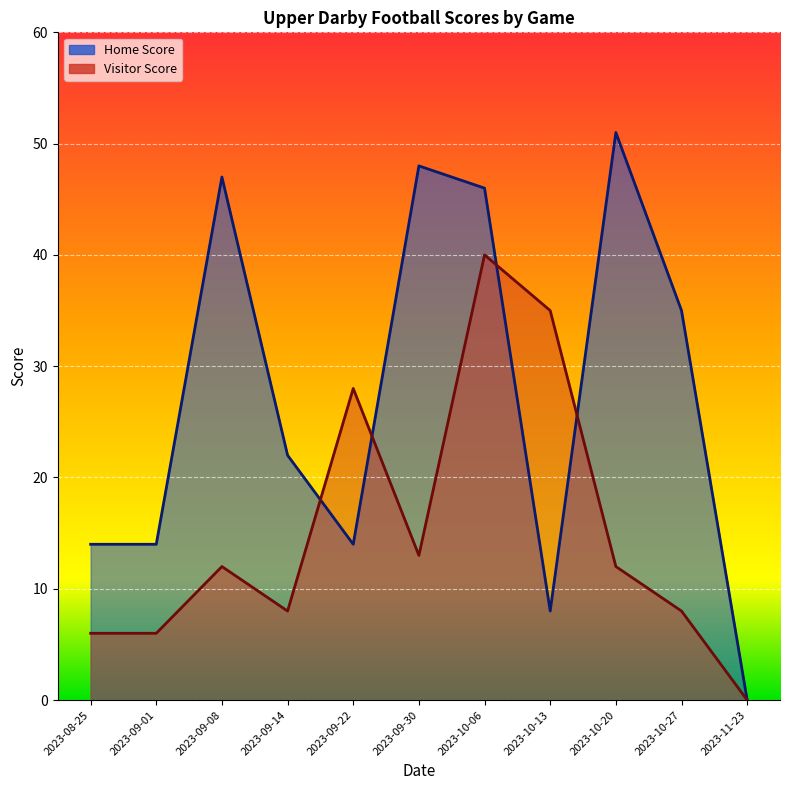

What is the difference between the highest and lowest values at 2023-10-20?

39